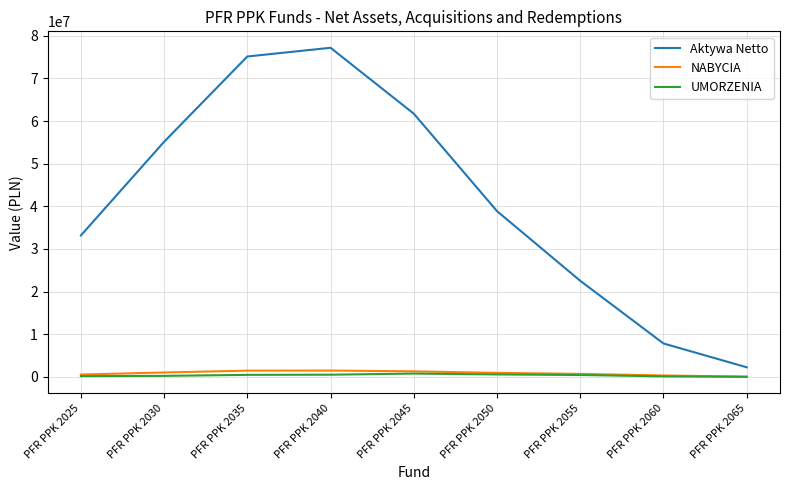

How many lines are shown in the chart?

3